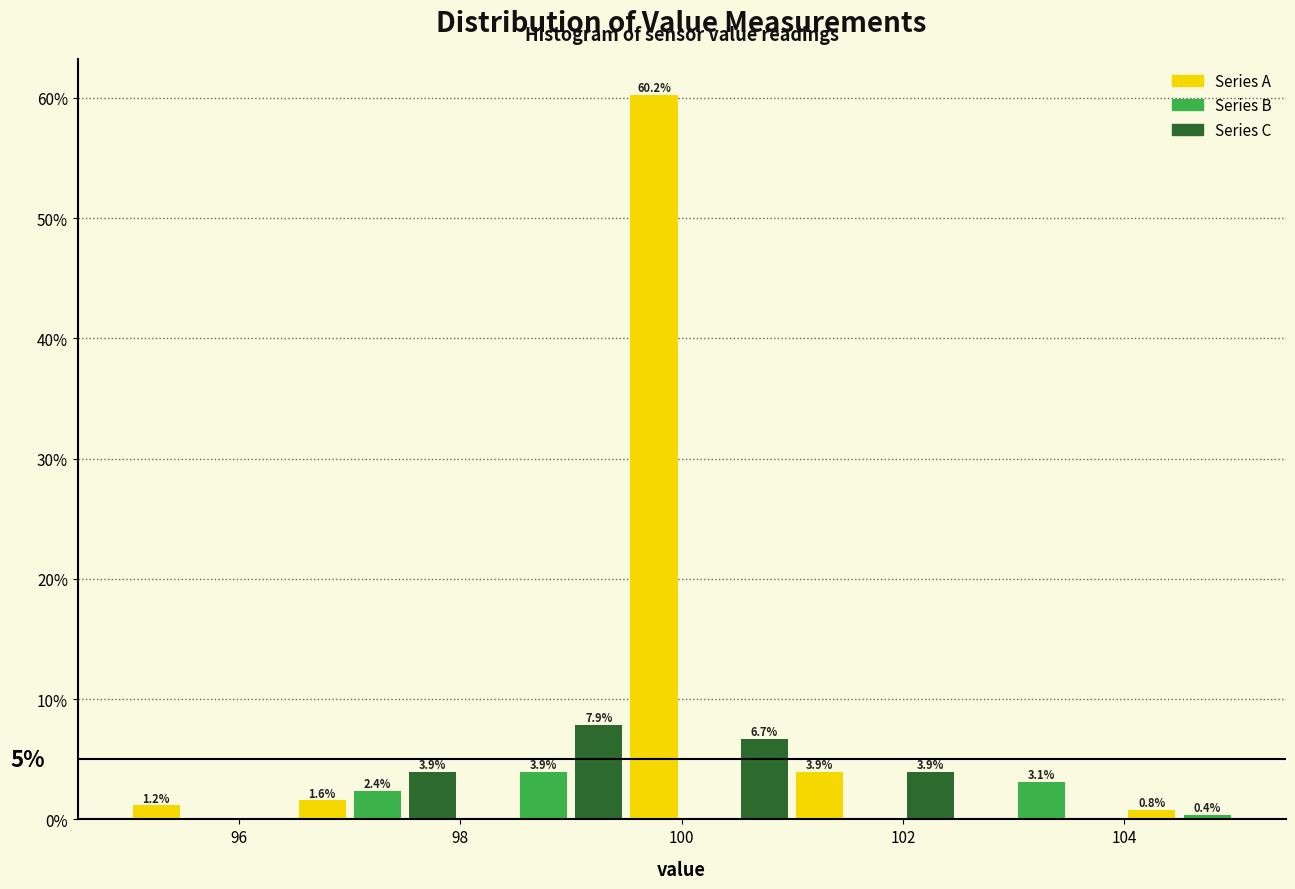

Around what value on the x-axis is the tallest bar? Give the approximate position of its centre, as read against the axis.

99.8